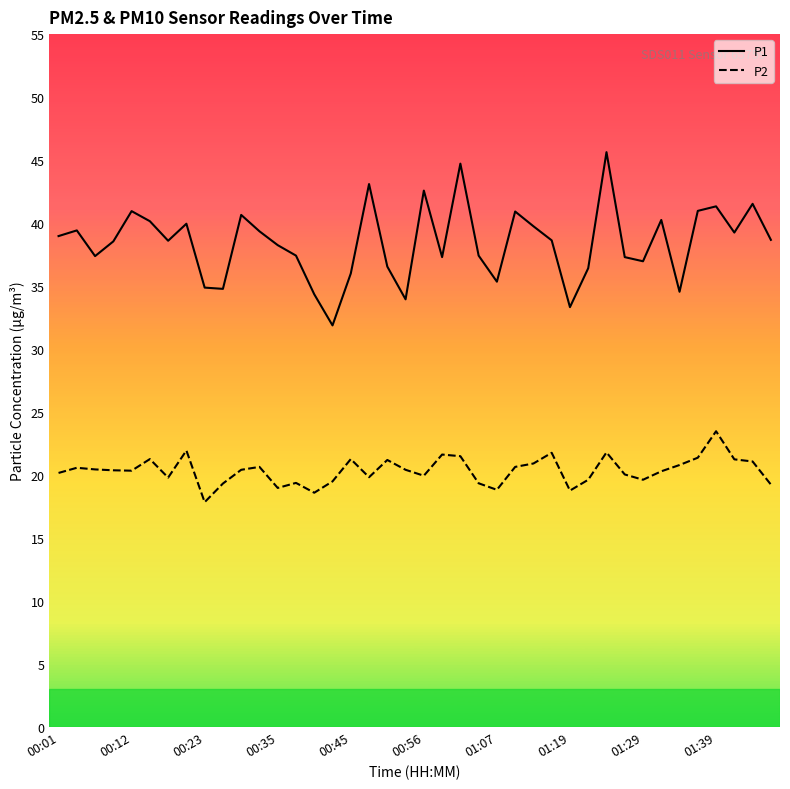

Which series has the largest range (max minus min)?

P1